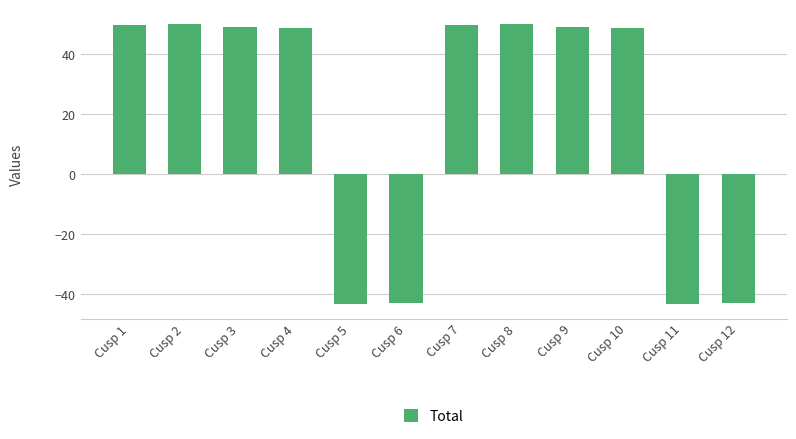

What is the value of the 3rd bar from the left?

49.1